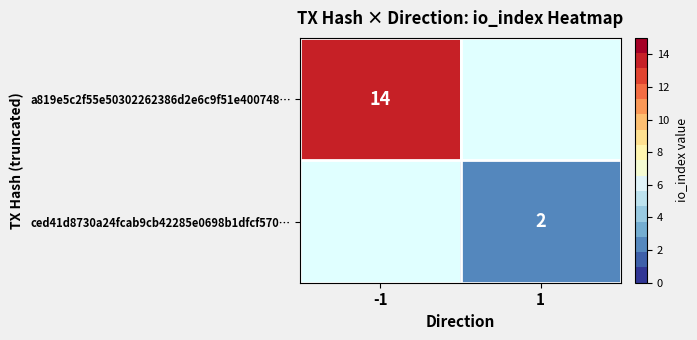

True or false: ced41d8730a24fcab9cb42285e0698b1dfcf570… has a value of 1 at 1.

False